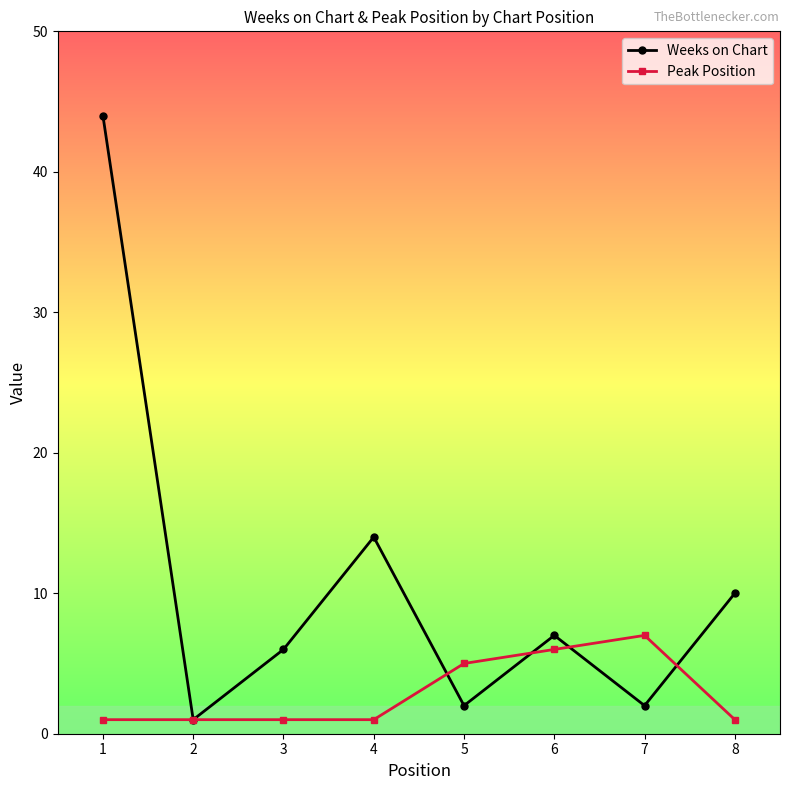

At which category is the sum across all series the highest?

1